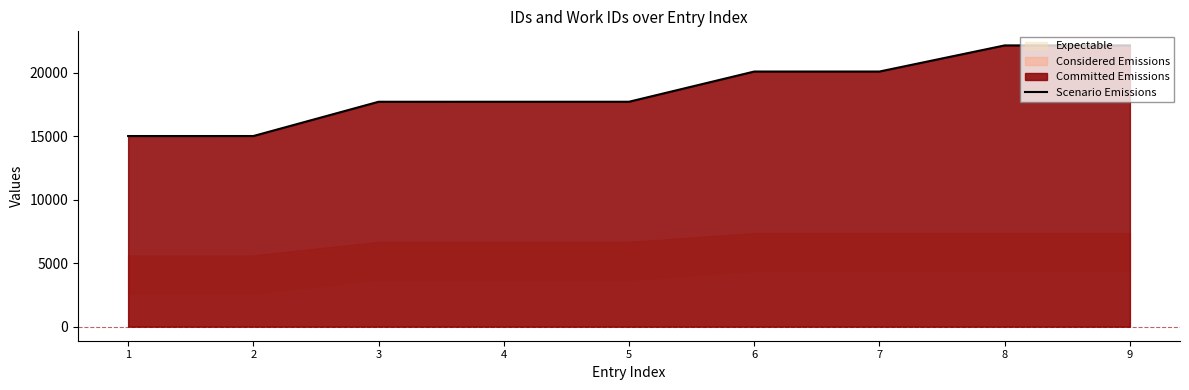

What is the value of the 4th point from the left?

17699